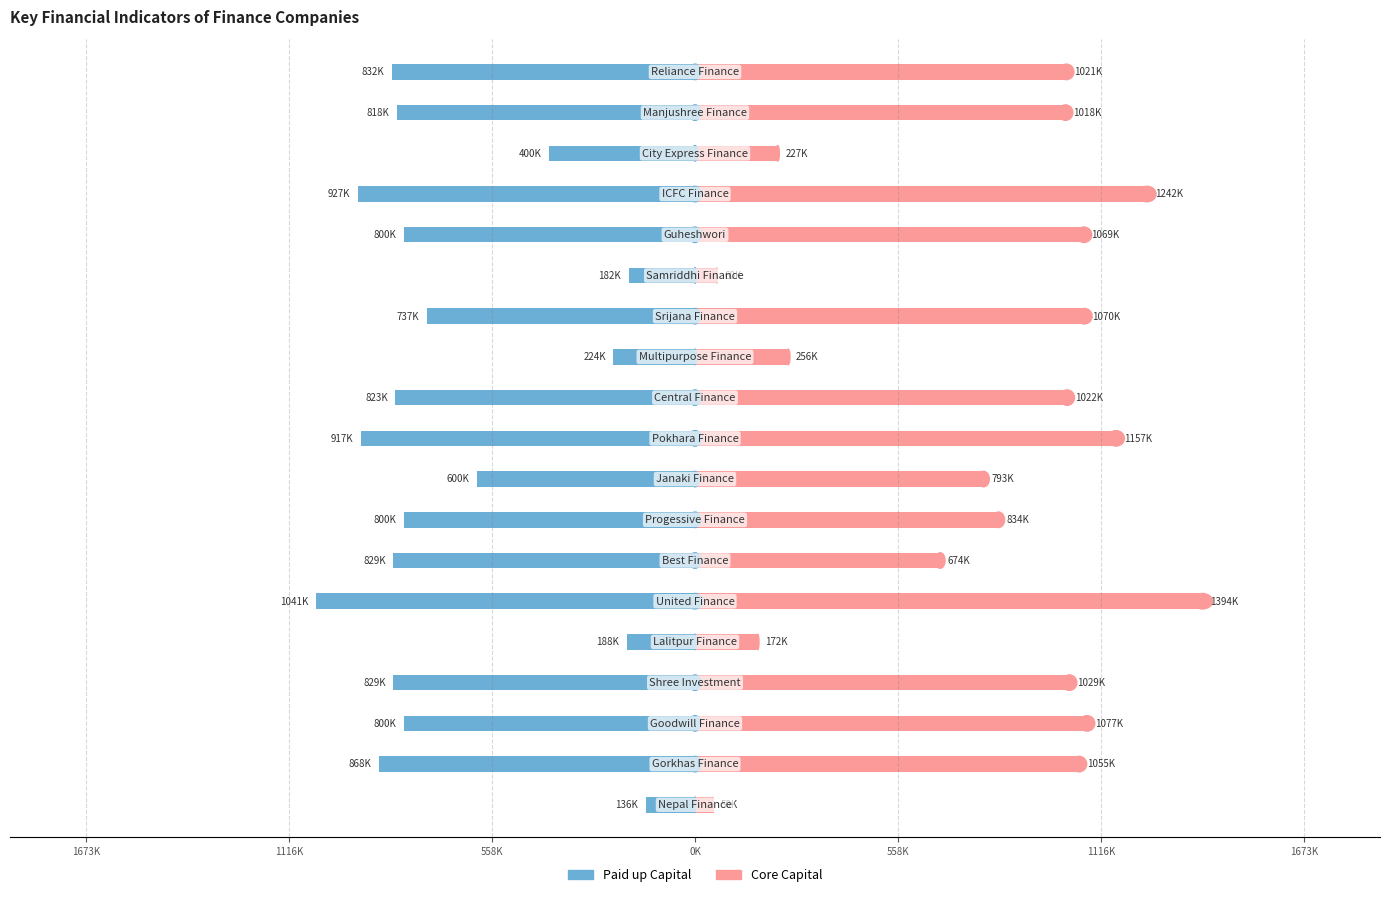

What is the value of the Paid up Capital bar at the 17th from the left?

-400000.0